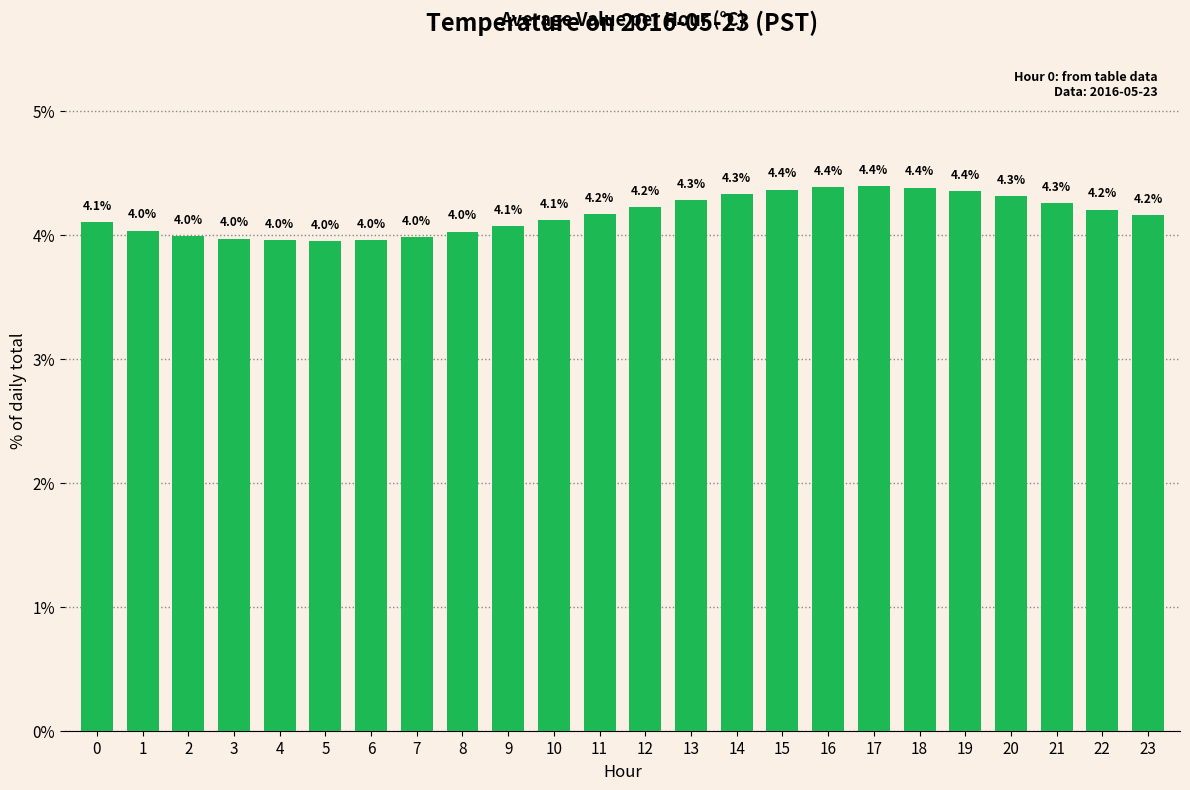

Does the chart contain any negative values?

No